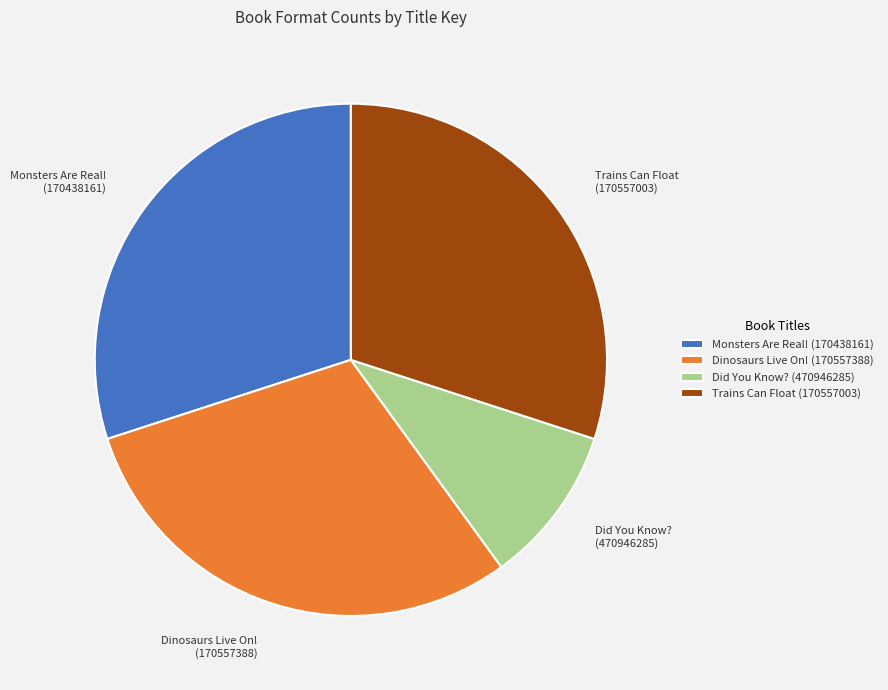

Is the sum of Monsters Are Real! (170438161) and Dinosaurs Live On! (170557388) greater than half?

Yes